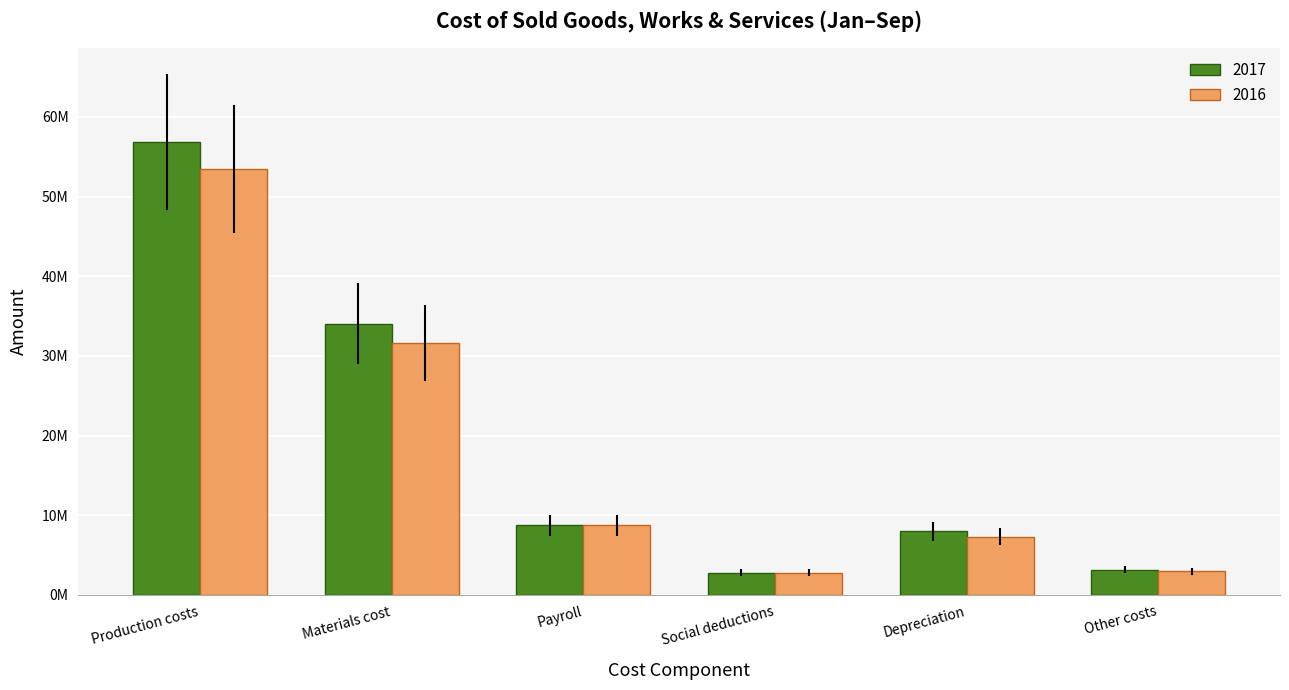

What are all the series names shown in the legend?

2017, 2016